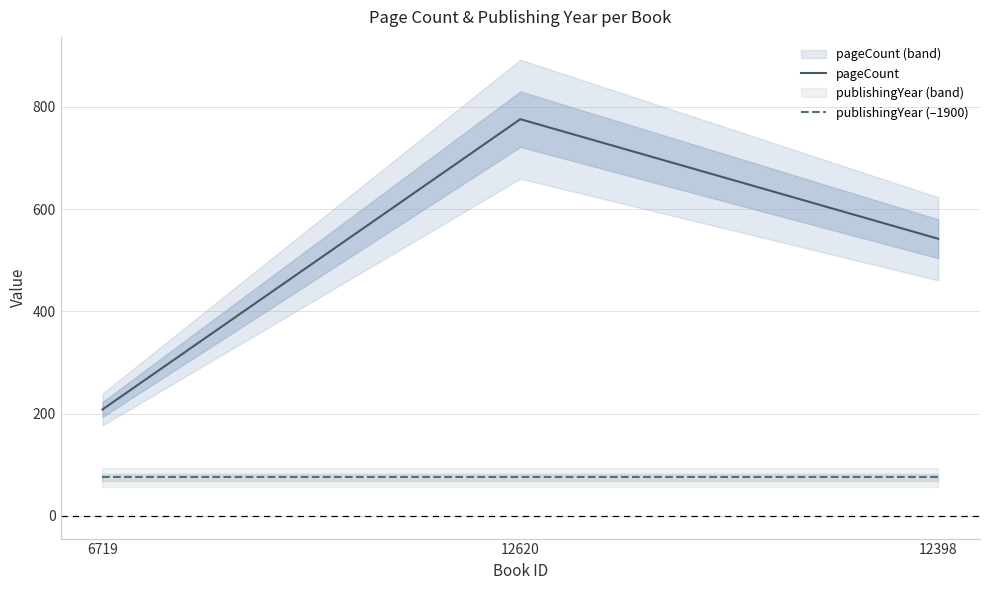

What is the difference between the highest and lowest values at 12398?

467